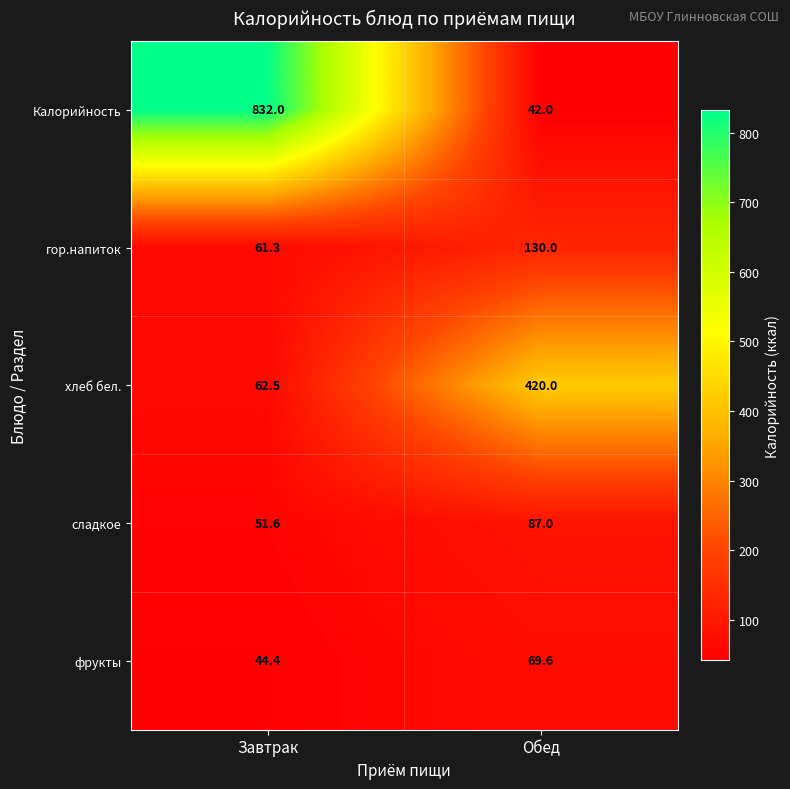

At which label does Калорийность reach its peak?

Завтрак